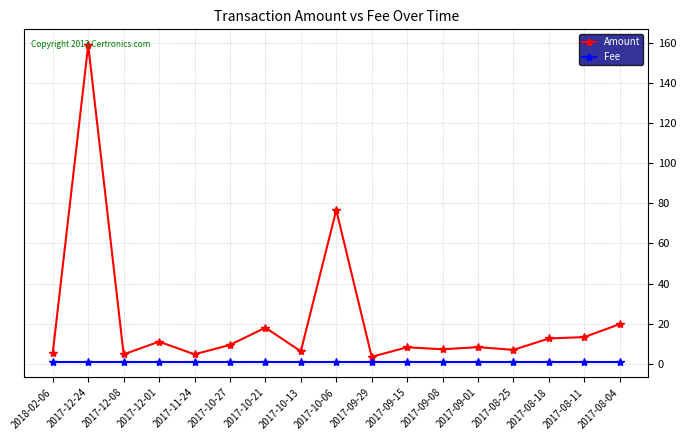

Which series has the widest spread of values?

Amount